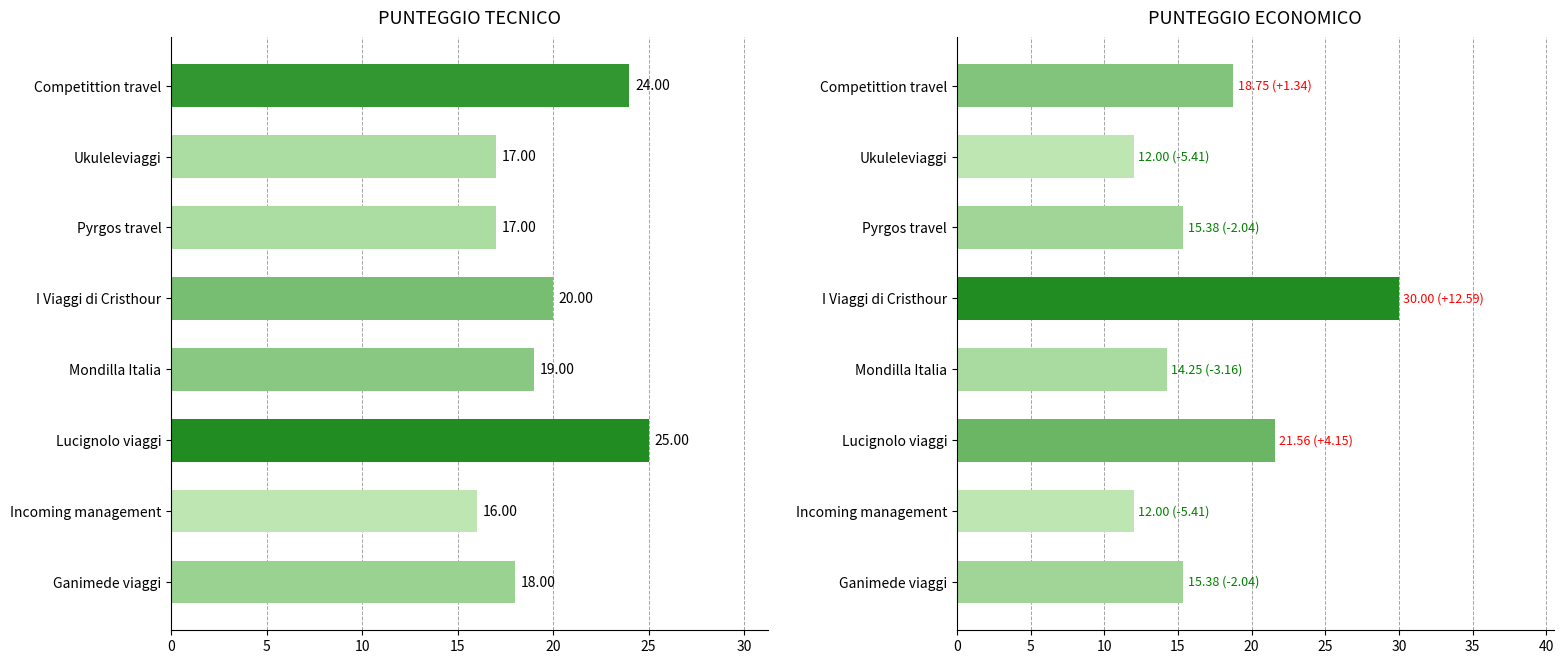

How many data points in PUNTEGGIO TECNICO are above 19?

3